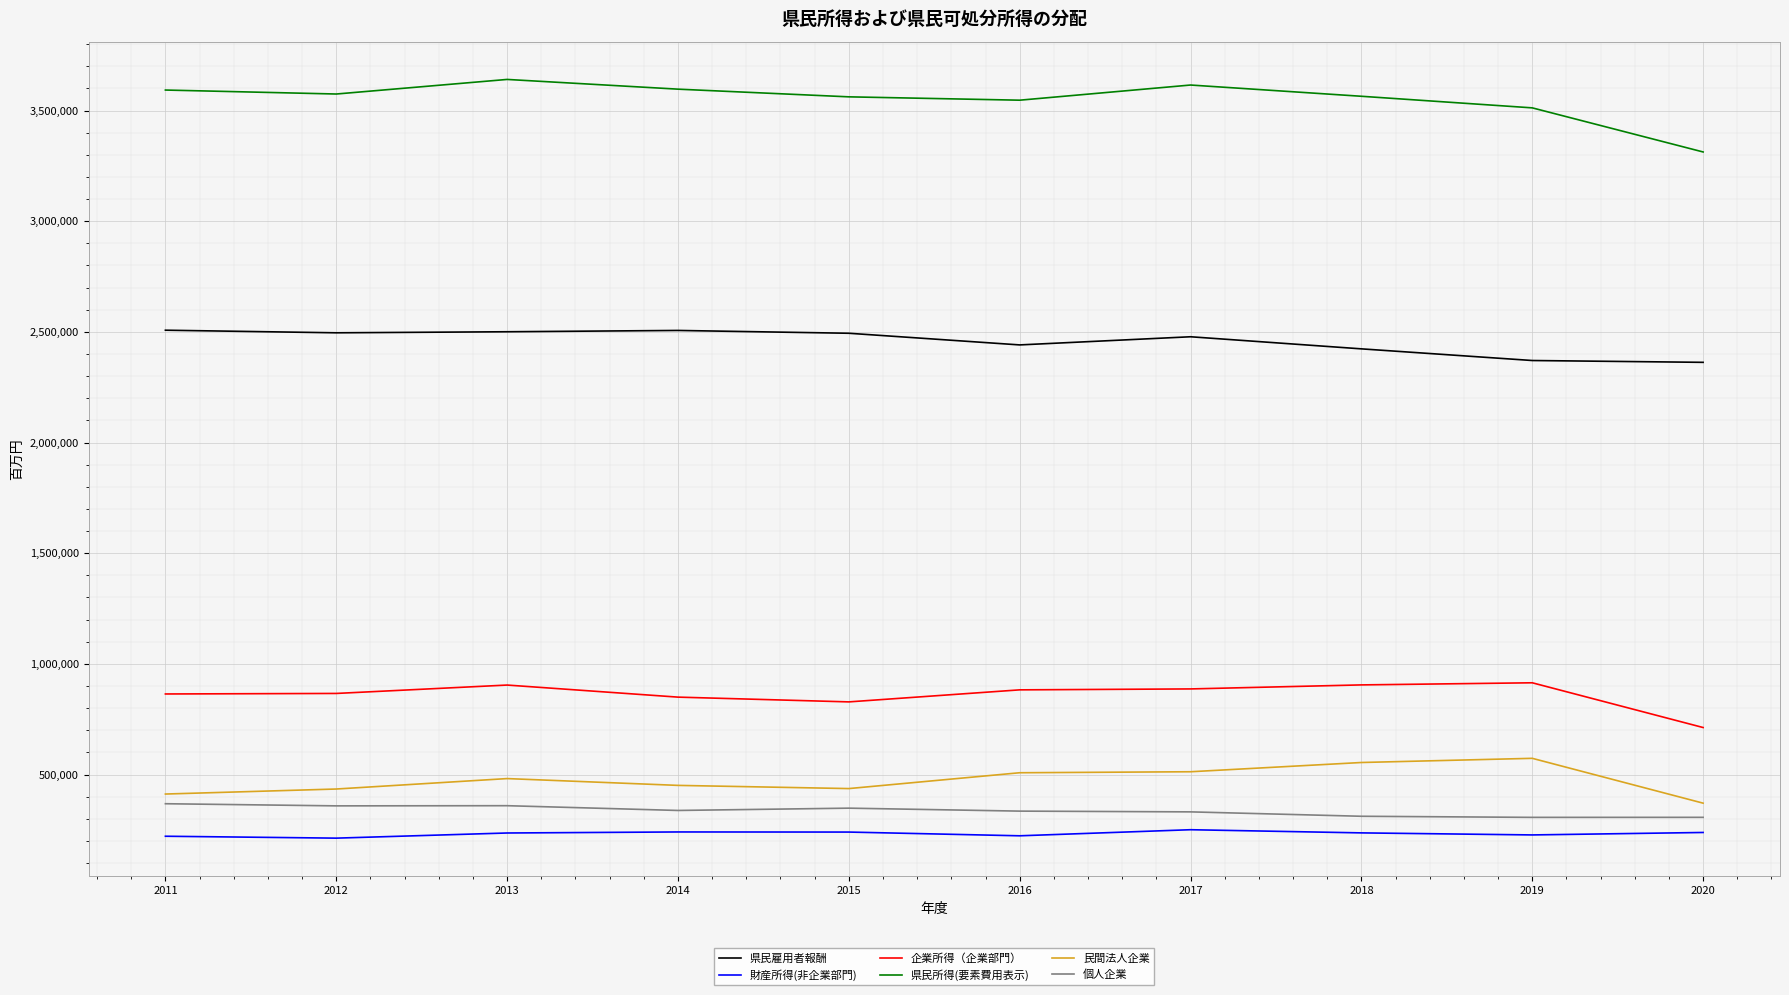

What is the difference between the maximum and minimum values in the 民間法人企業 series?

202581